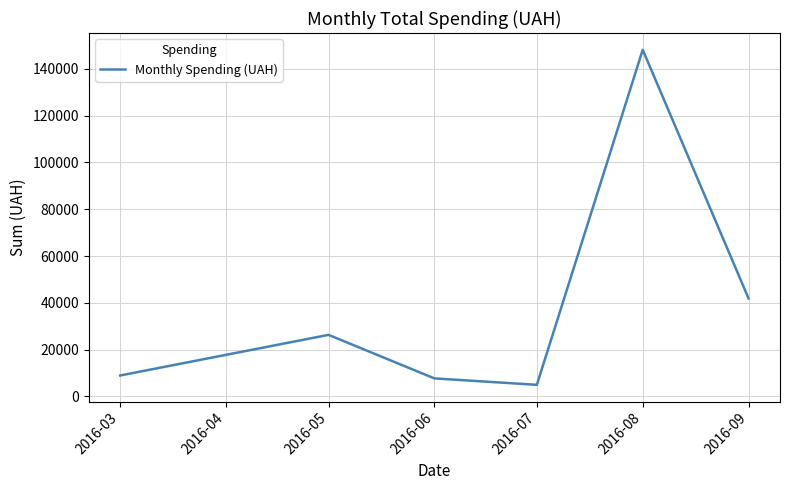

What is the ratio of the value at 2016-09 to the value at 2016-03?

4.7